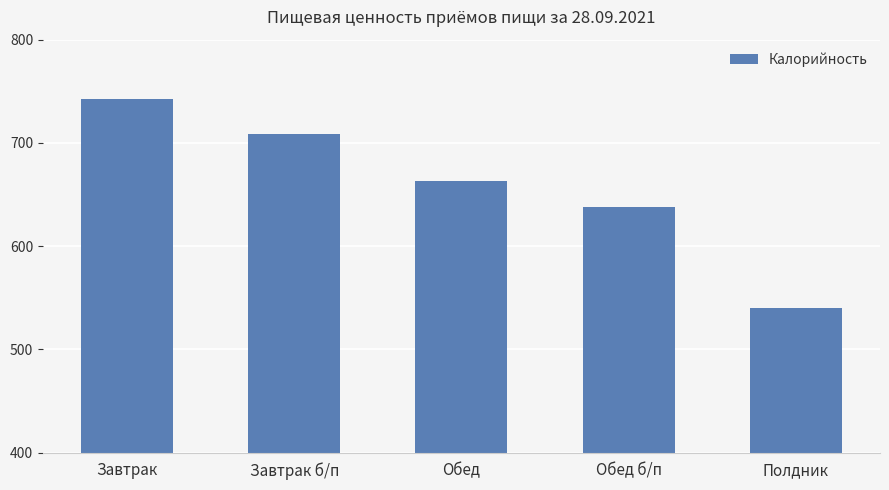

What is the difference between the maximum and second lowest values?

105